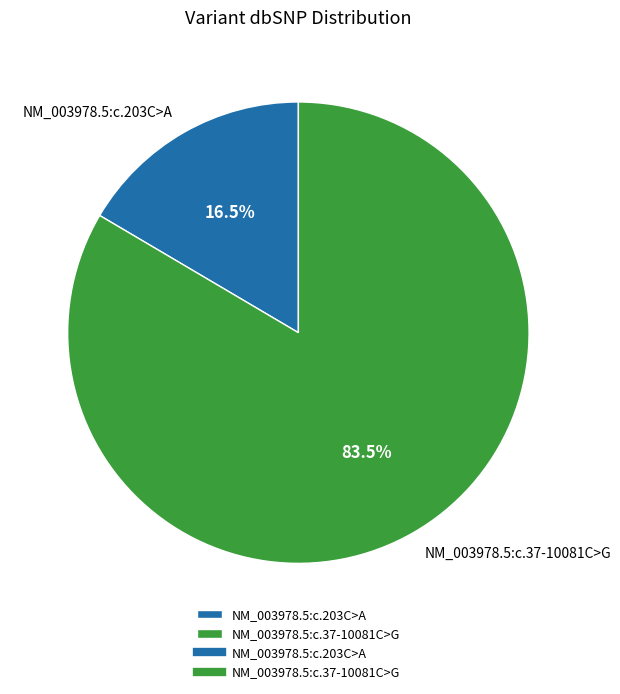

To the nearest percent, what is the difference between the largest and smallest slice percentages?

67%